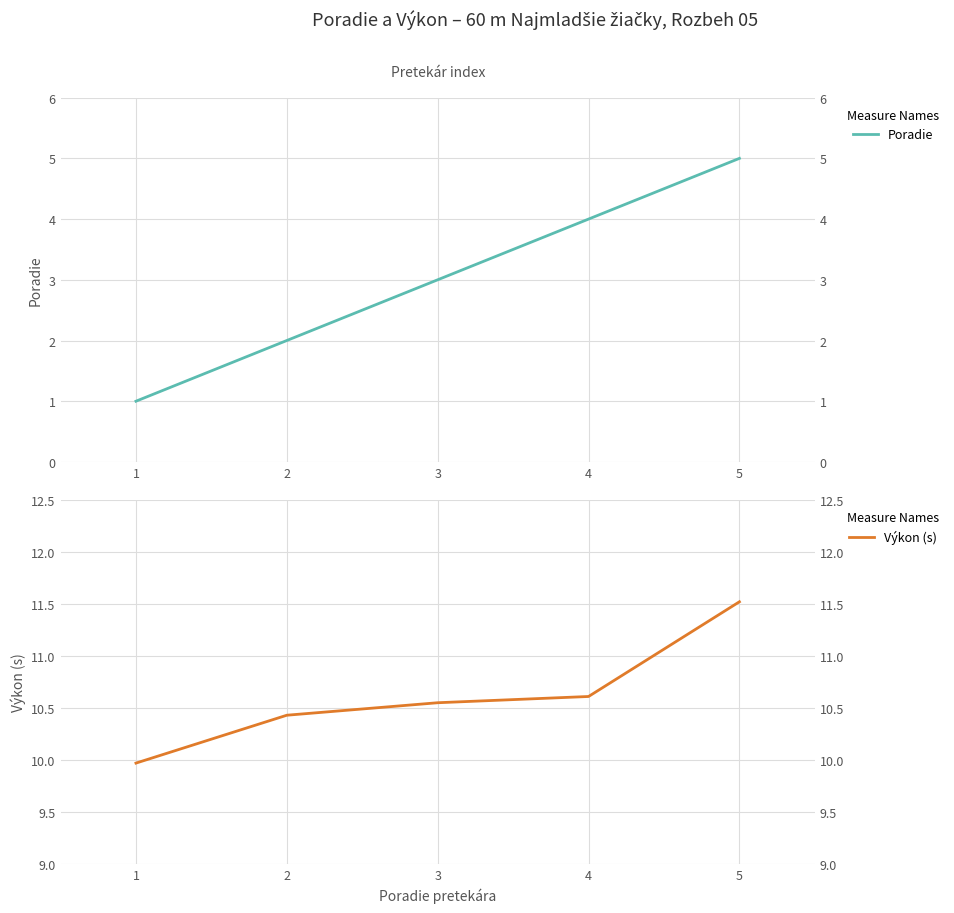

The value of Výkon (s) at 1 is 10.0. True or false?

True